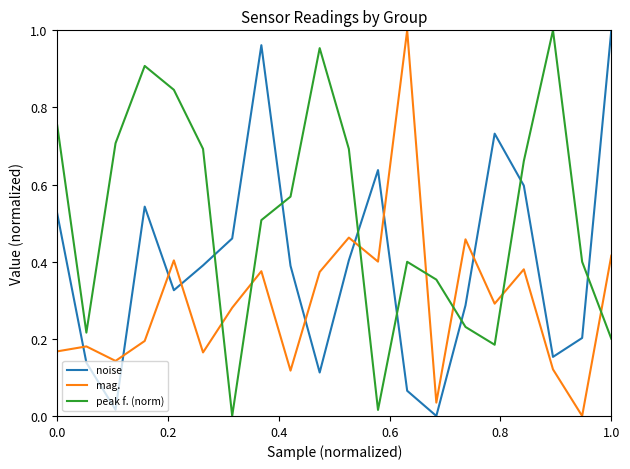

True or false: noise and mag. cross at least once.

True